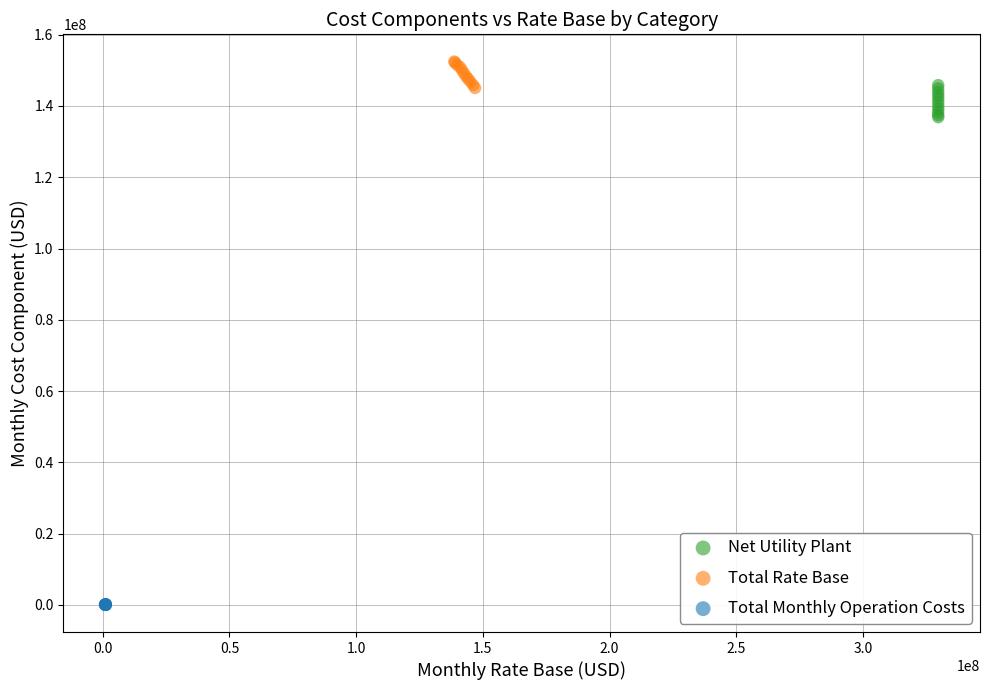

Which series contains the lowest Y value?

Total Monthly Operation Costs